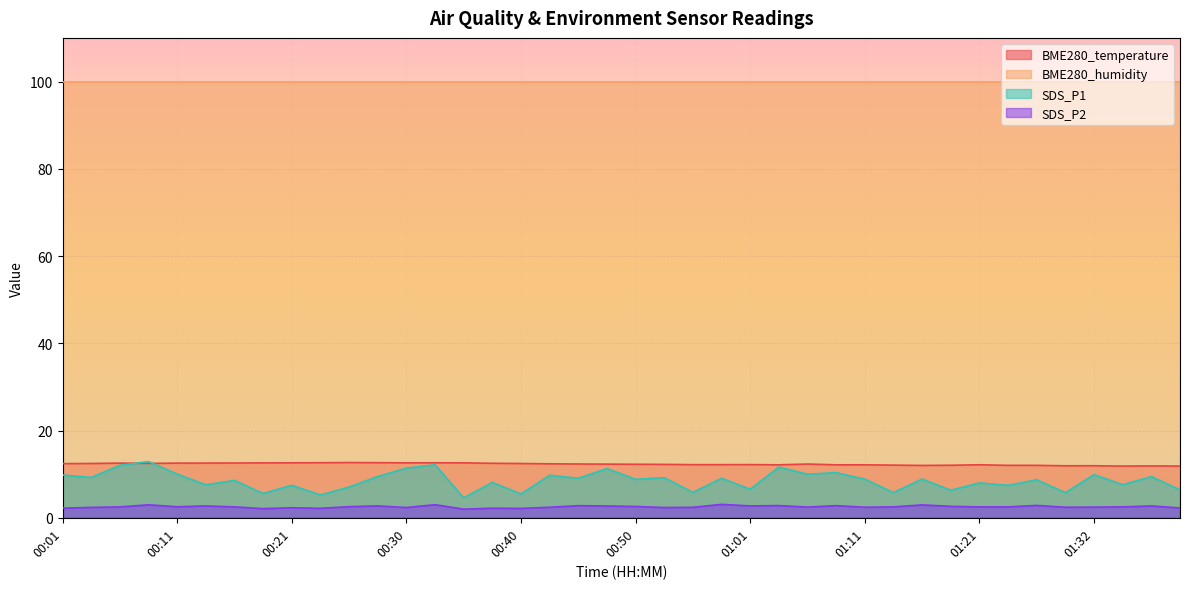

The SDS_P2 series shows 2.8 at 01:27. True or false?

True